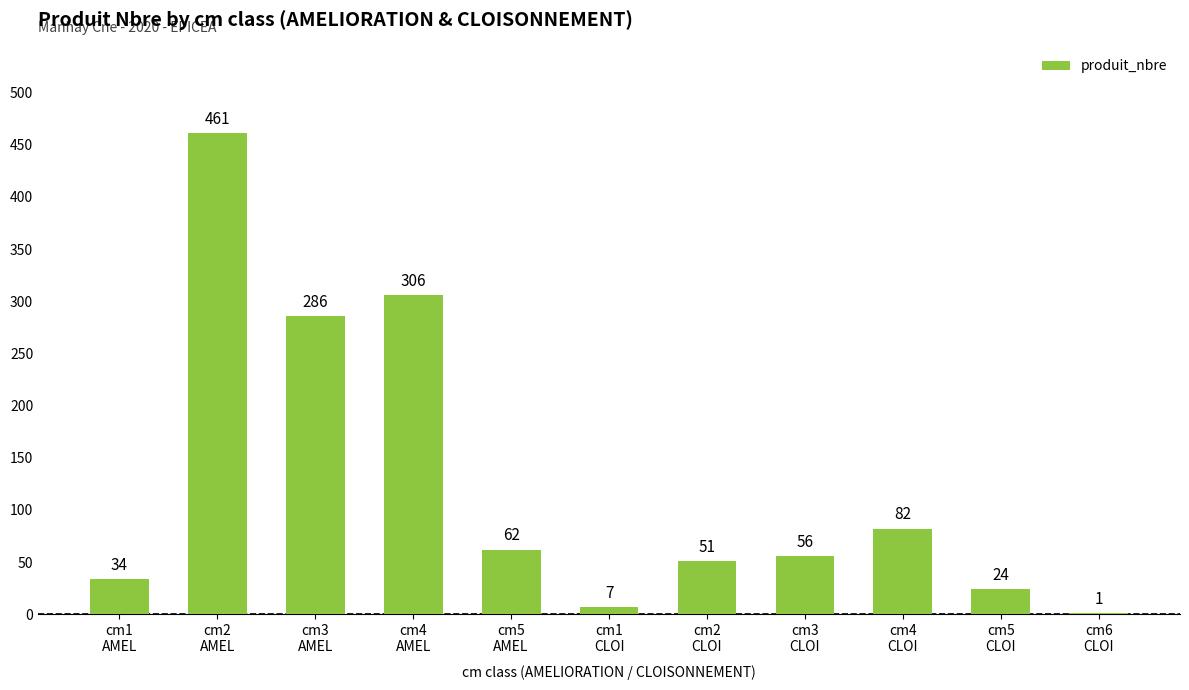

What is the change in value from cm5
AMEL to cm3
CLOI?

-6